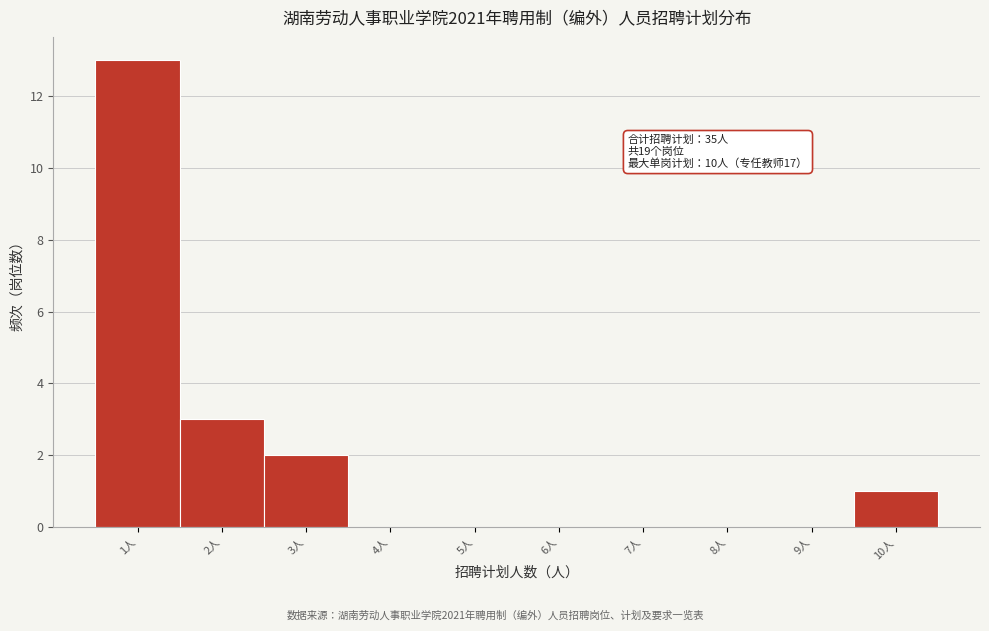

Over which range of the x-axis is the bar tallest?

0.5 to 1.5